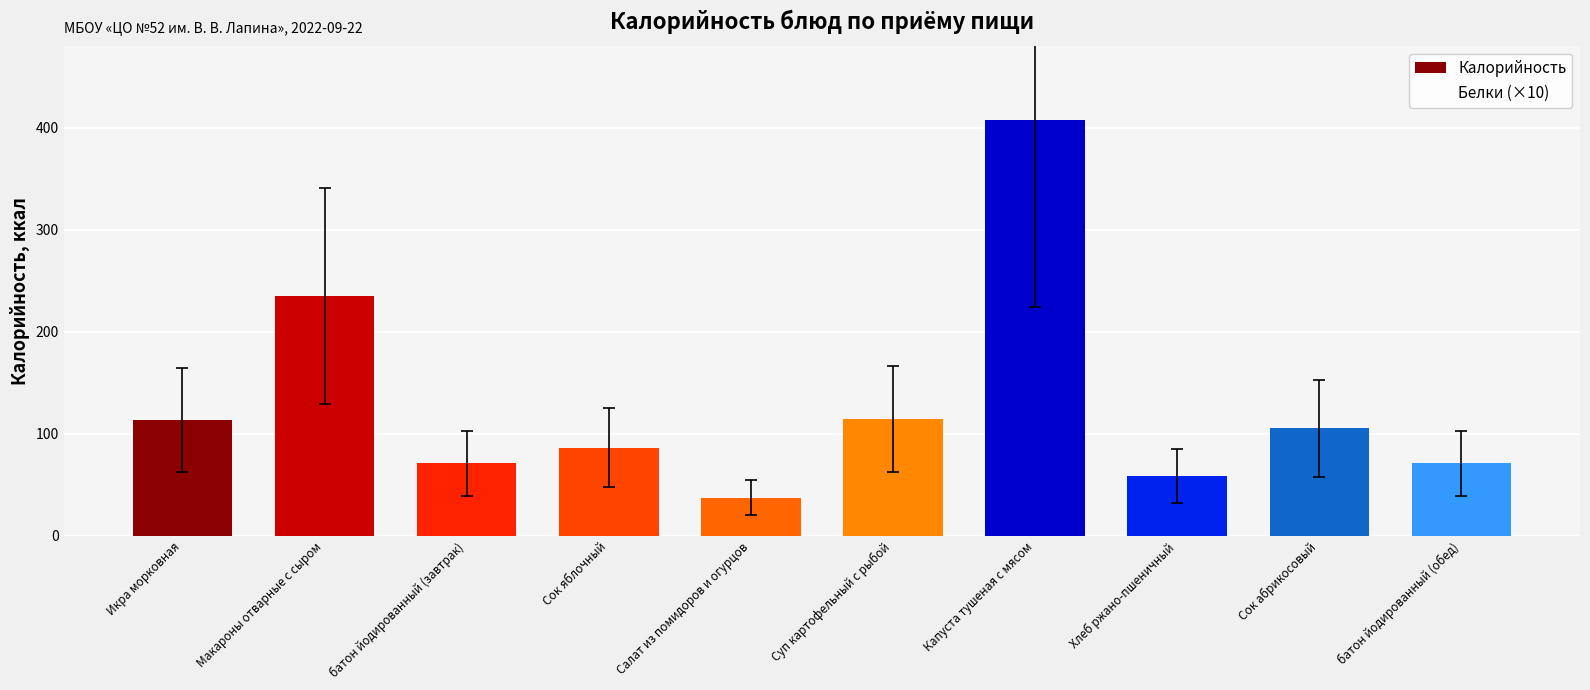

Are the bars horizontal?

No